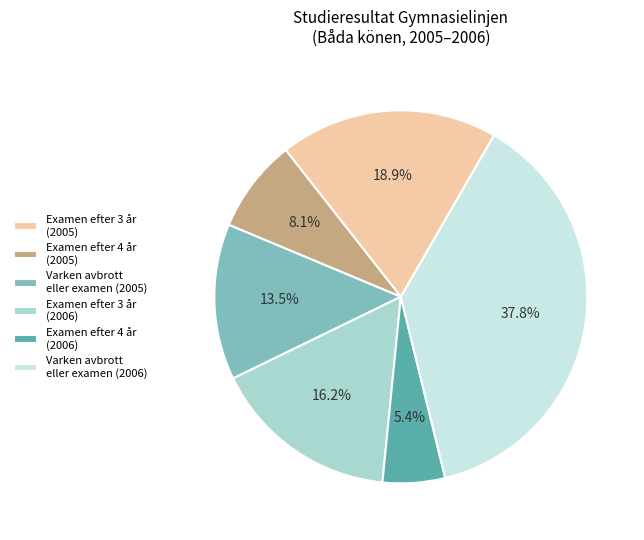

Between Examen efter 3 år (2006) and Examen efter 3 år (2005), which is larger?

Examen efter 3 år (2005)